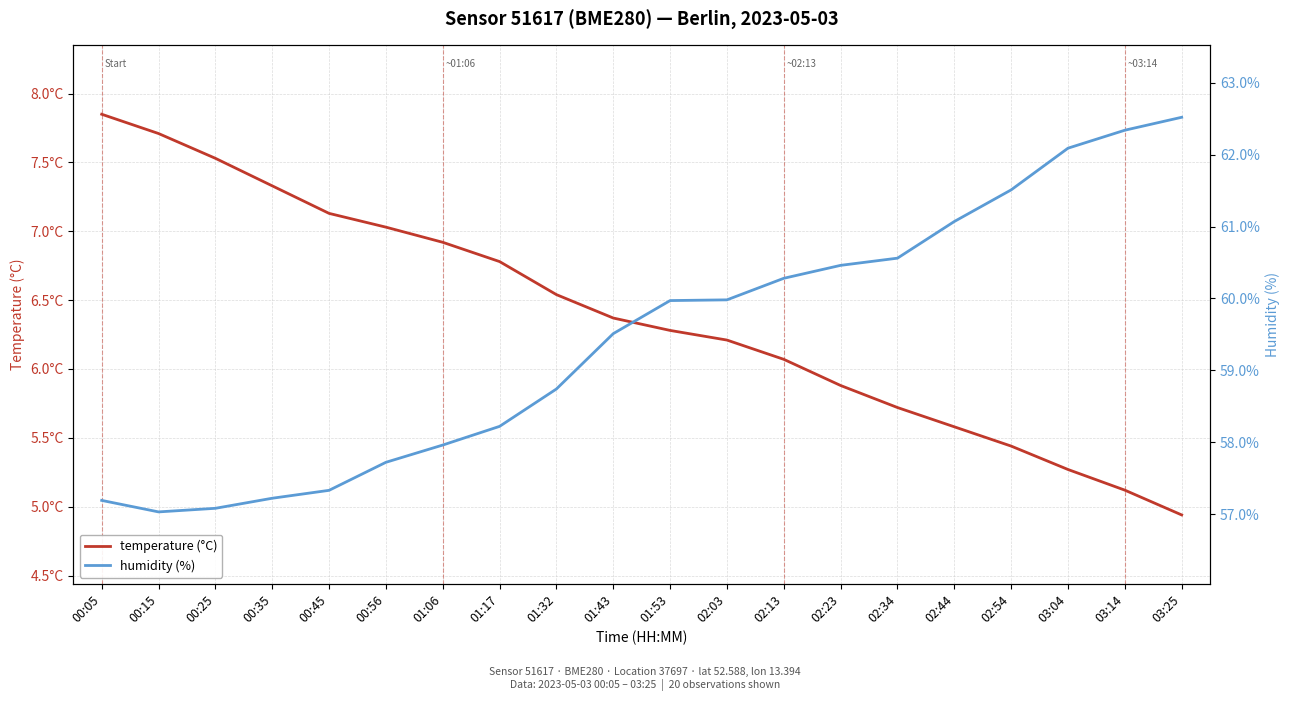

What is the label of the 2nd point from the left?

00:15